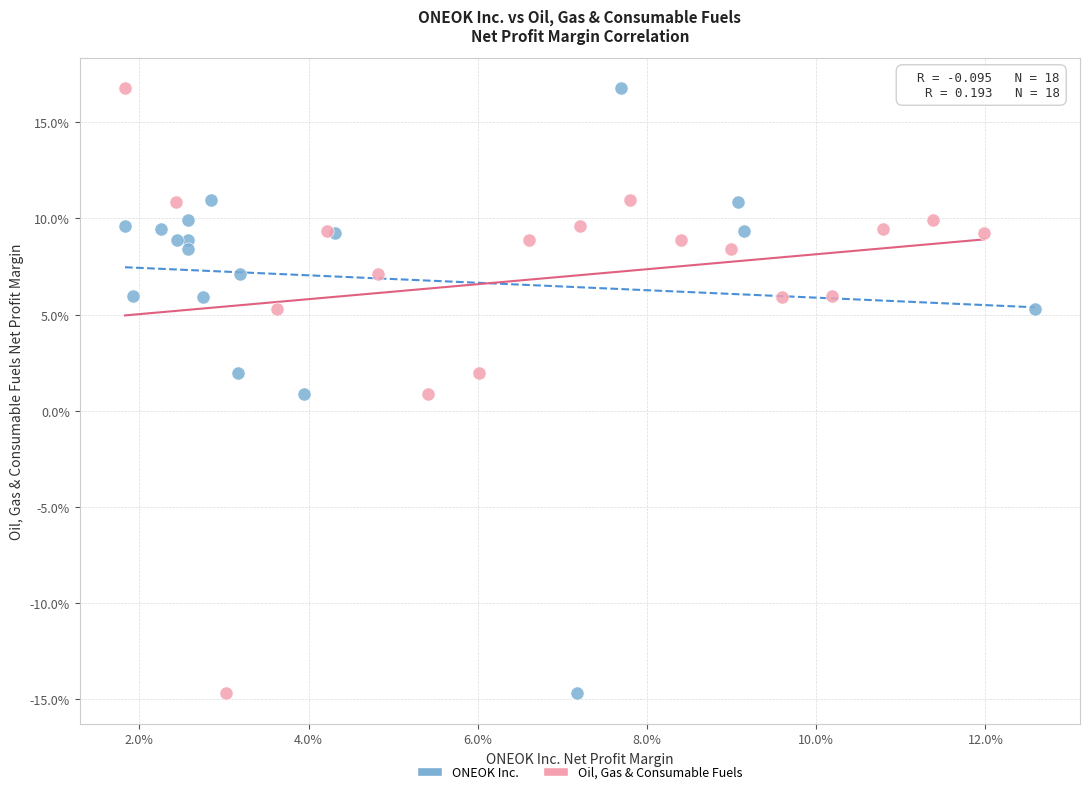

What are all the series names shown in the legend?

ONEOK Inc., Oil, Gas & Consumable Fuels